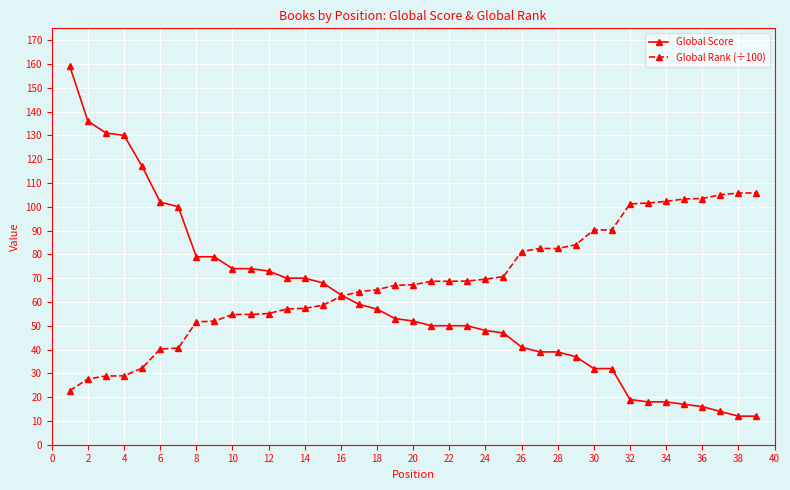

List the series in order of their overall mean, highest first.

Global Rank (÷100), Global Score